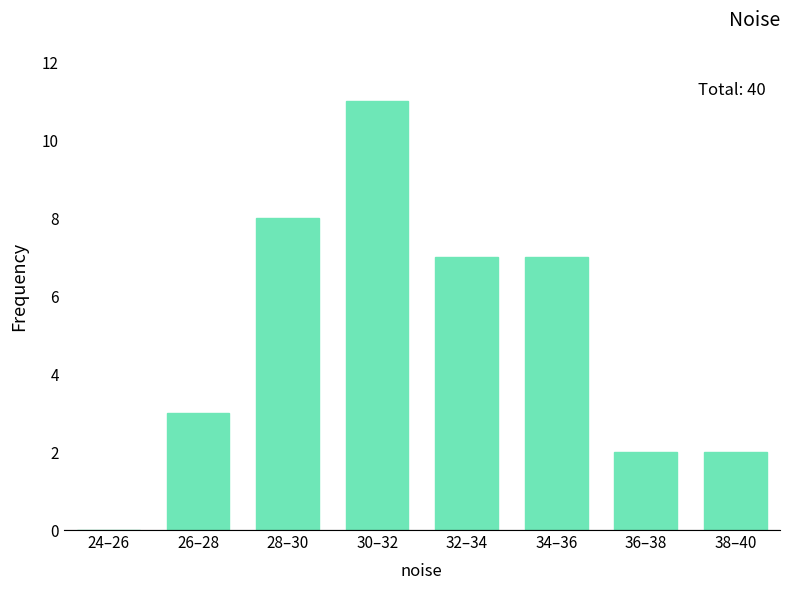

Reading left to right, what are all the values shown in this chart?

24–26=0	26–28=3	28–30=8	30–32=11	32–34=7	34–36=7	36–38=2	38–40=2